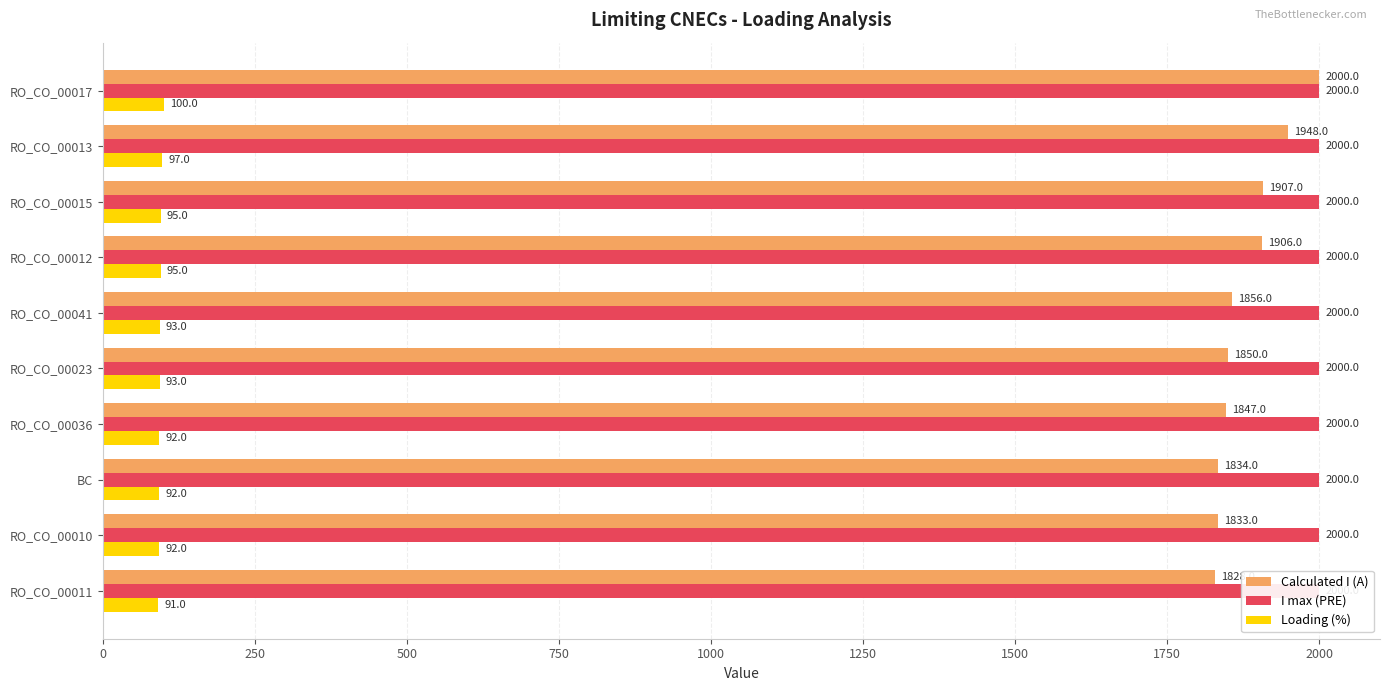

The value of Loading (%) at RO_CO_00012 is 95.0. True or false?

True